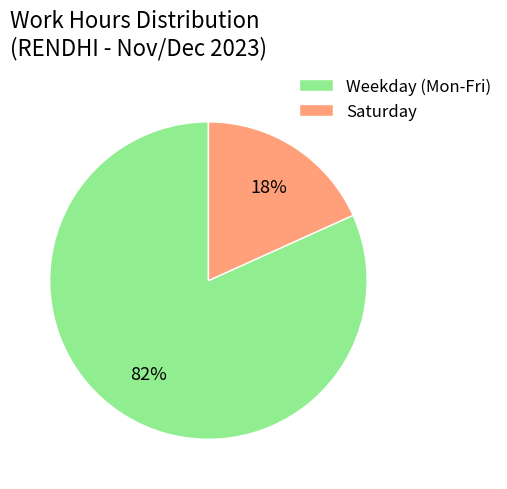

Is there any slice that represents more than half of the pie?

Yes